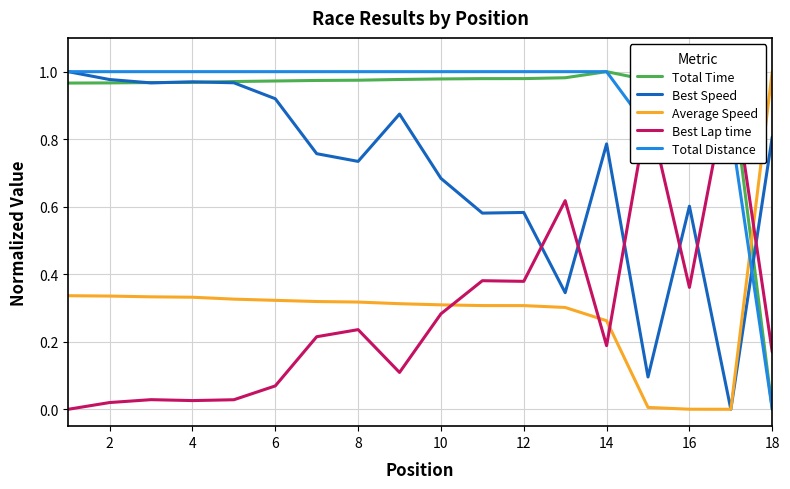

Rank the series by their maximum value, from lowest to highest.

Total Time, Best Speed, Average Speed, Best Lap time, Total Distance